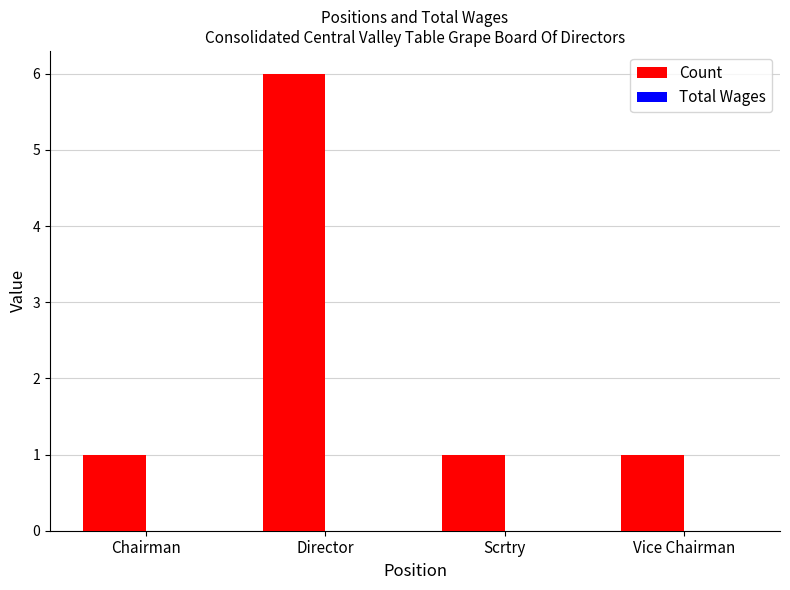

Does the chart contain any negative values?

No